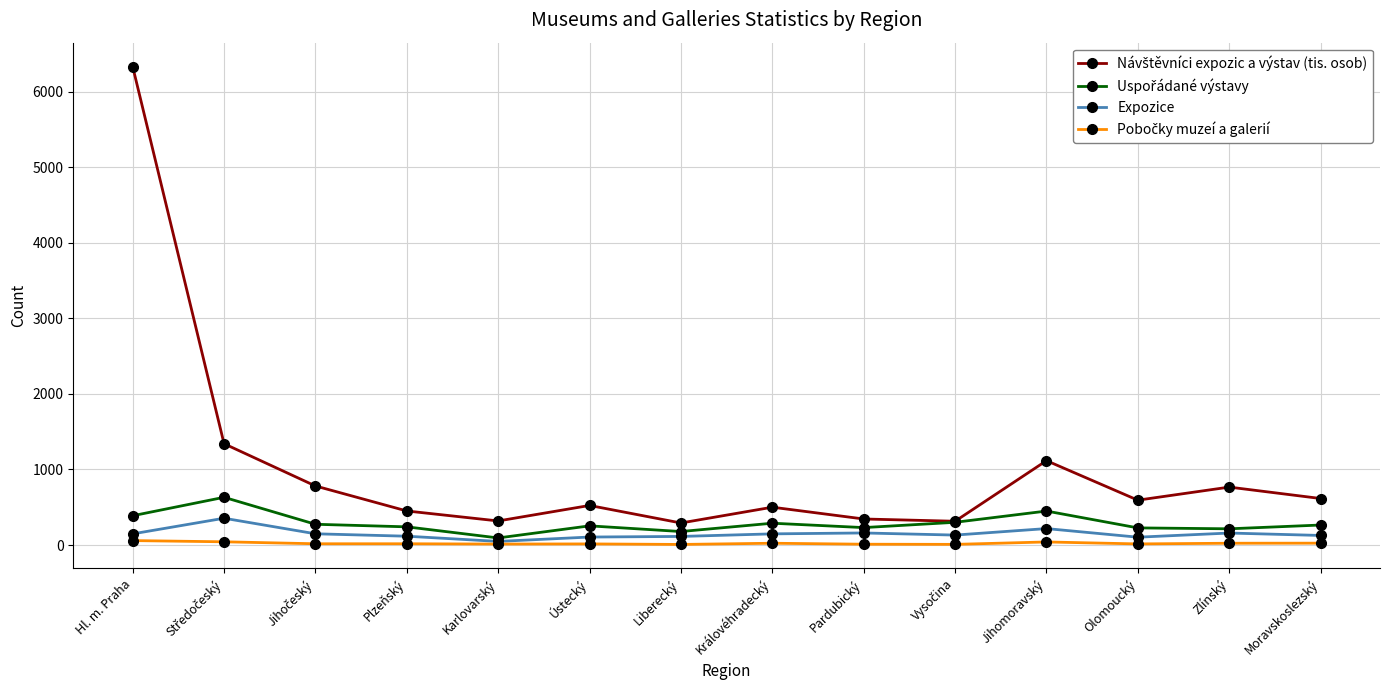

Which label corresponds to the largest value in the chart?

Hl. m. Praha